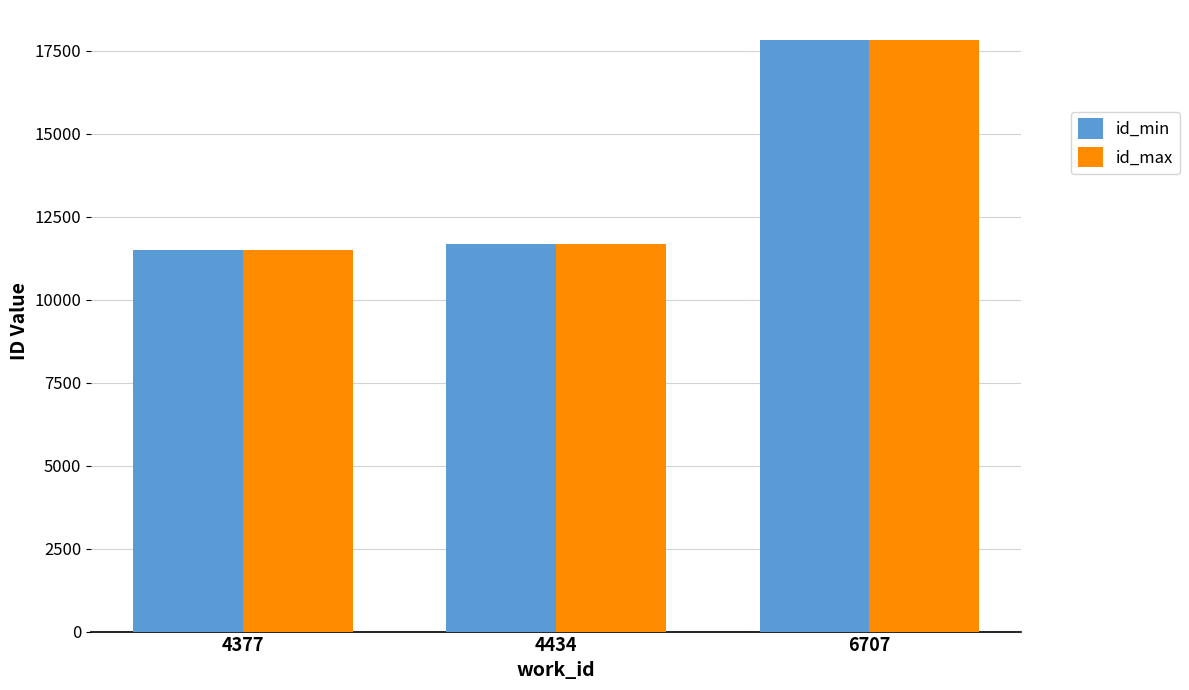

List the labels in order of id_max value, largest first.

6707, 4434, 4377